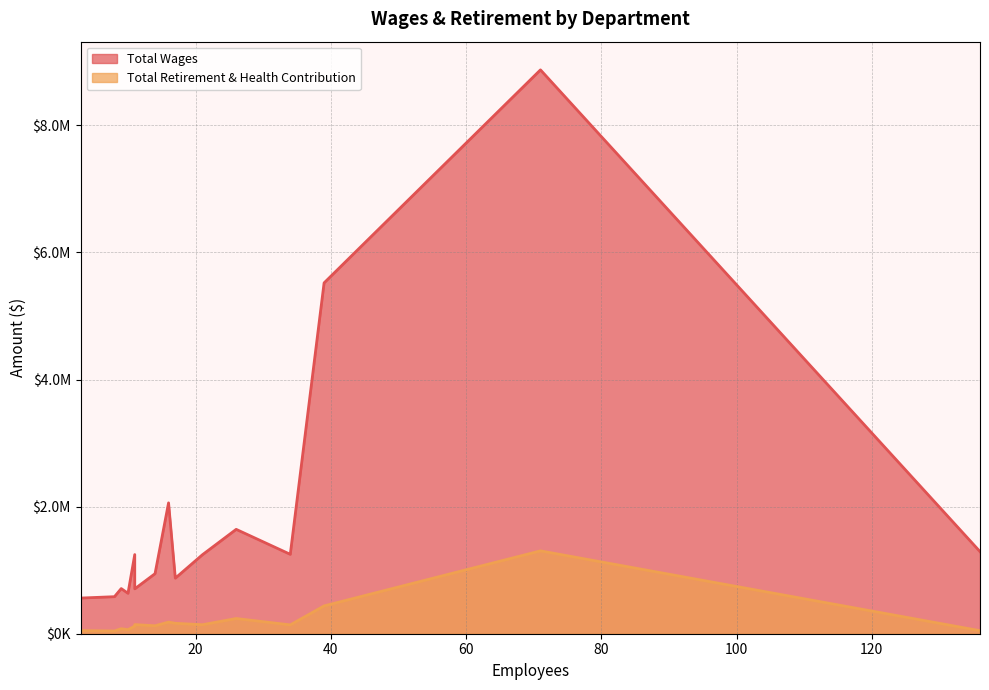

How many lines are shown in the chart?

2